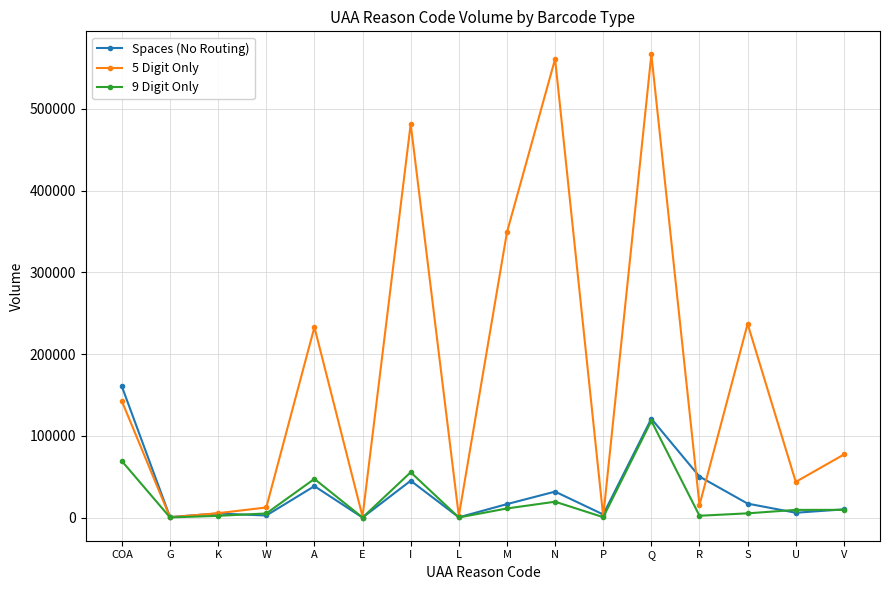

What is the maximum value for 9 Digit Only?

118366